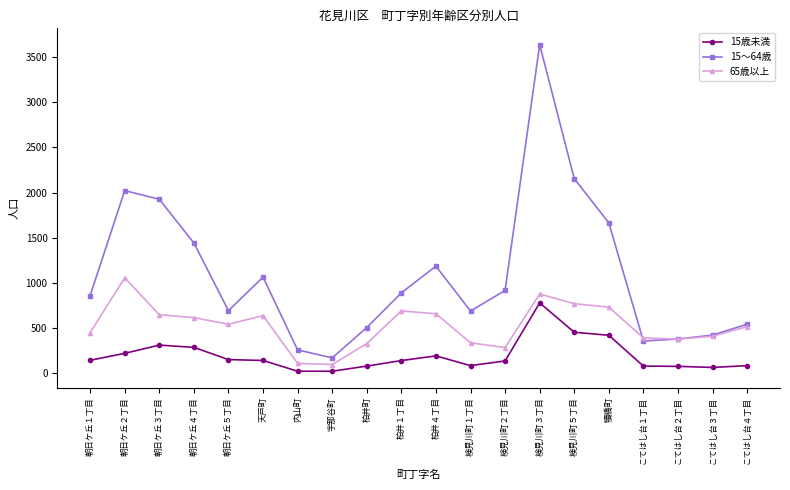

What is the value of the 15歳未満 point at the 2nd from the left?

223